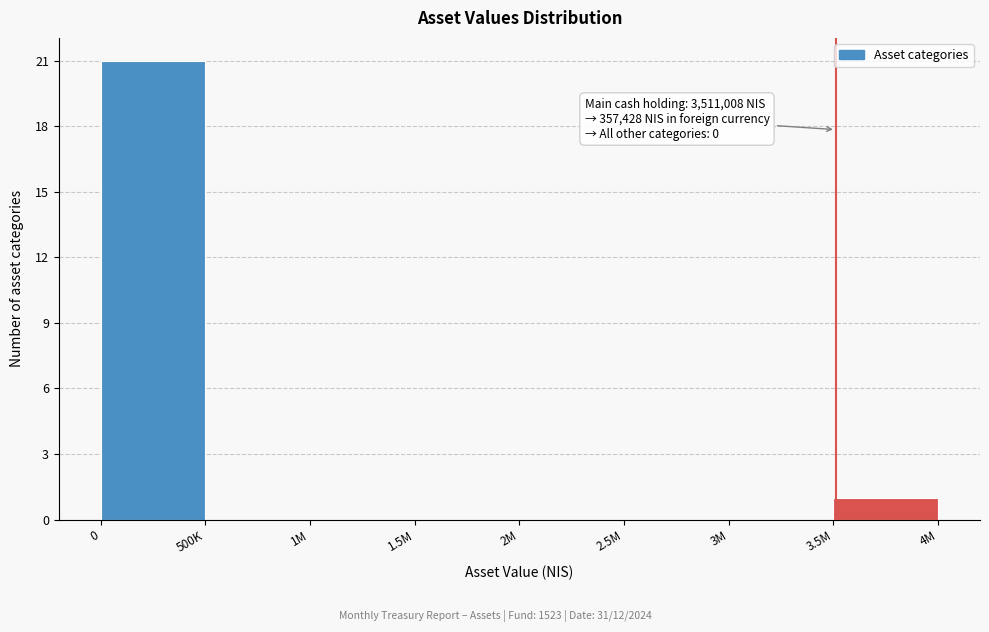

Reading right to left, transcribe all the data shown in this chart.

3.5M=1	3M=0	2.5M=0	2M=0	1.5M=0	1M=0	500K=0	0=21